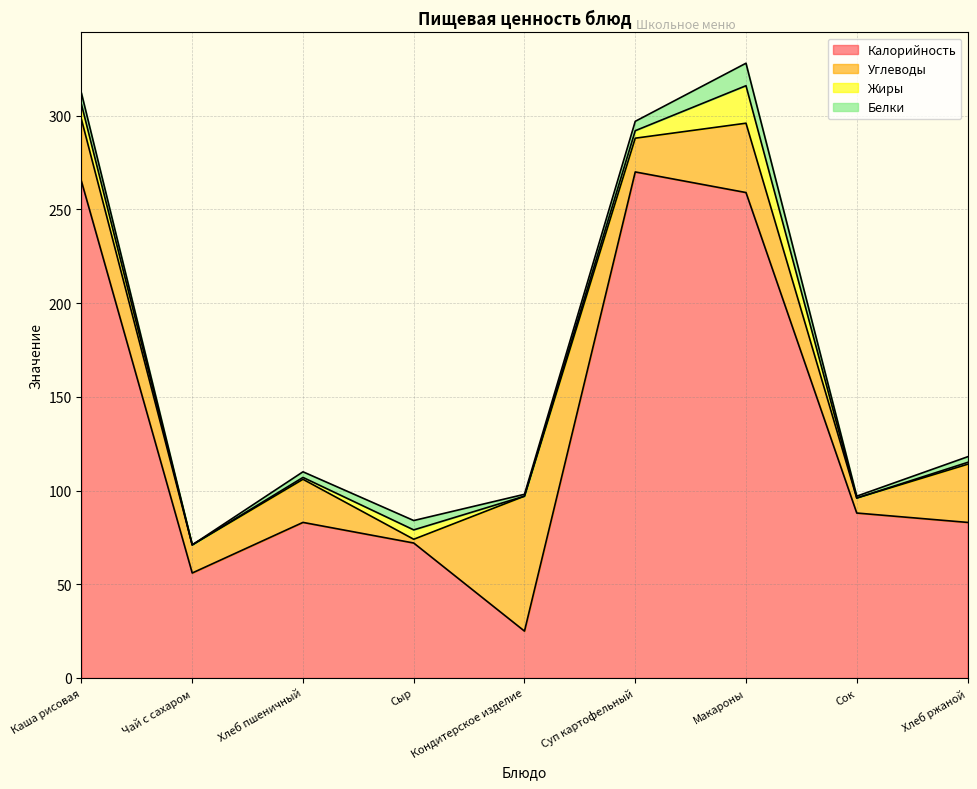

What is the value of the Калорийность point at the 1st from the left?

265